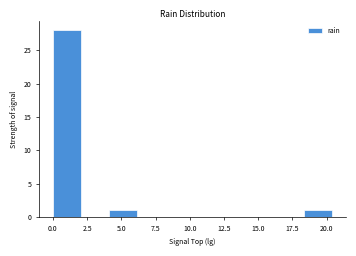

How tall is the bar that spans 4.0 to 6.0 on the x-axis? Neither the bar edges nor the heights are printed on the chart, so give them approximately, as read against the axes.

1